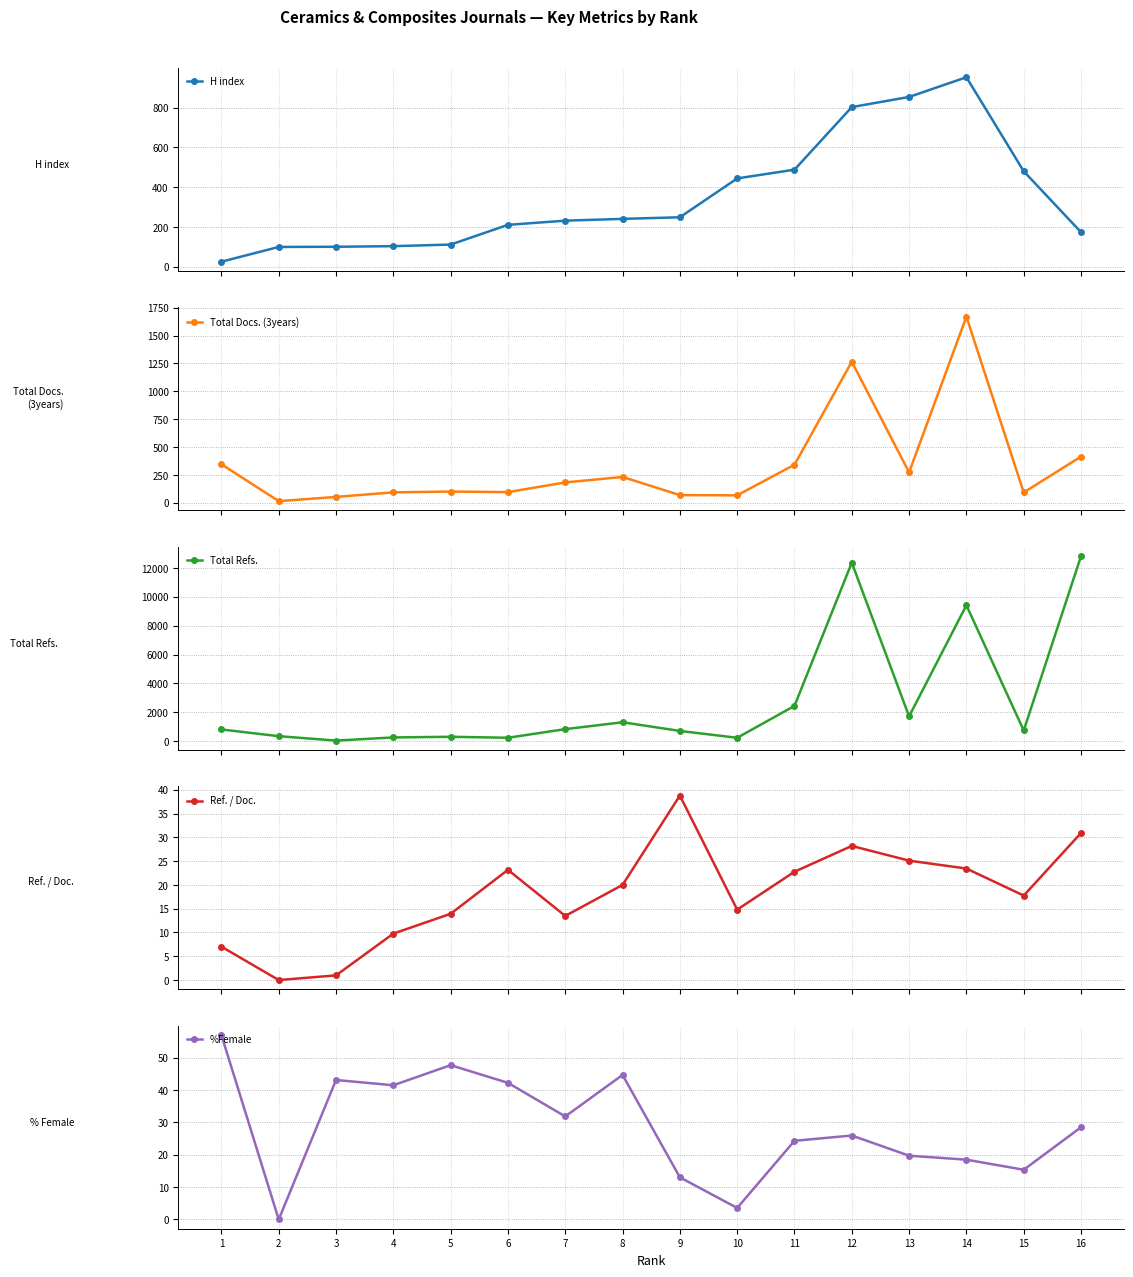

At which label does Total Docs. (3years) reach its peak?

14